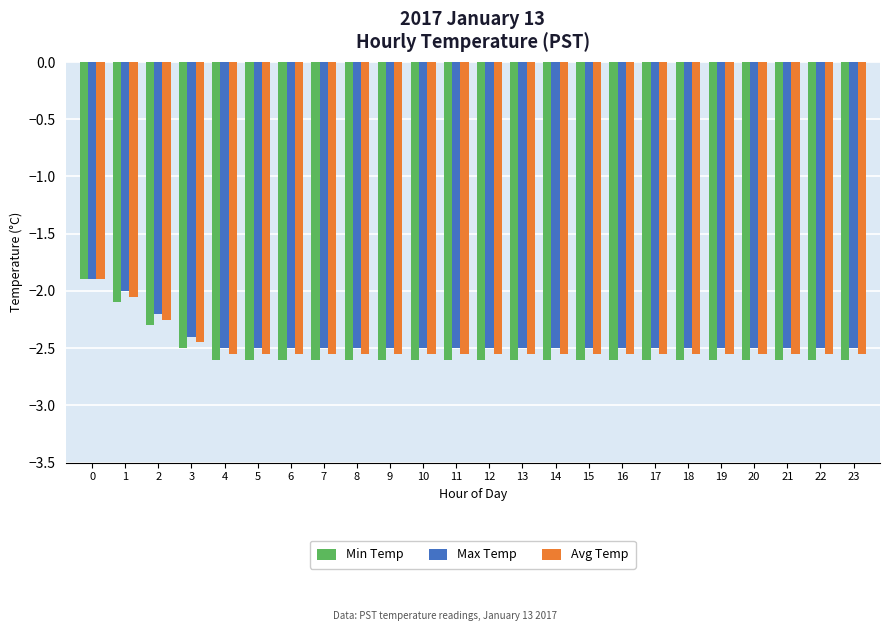

What is the difference between the maximum and second lowest values in the Max Temp series?

0.6